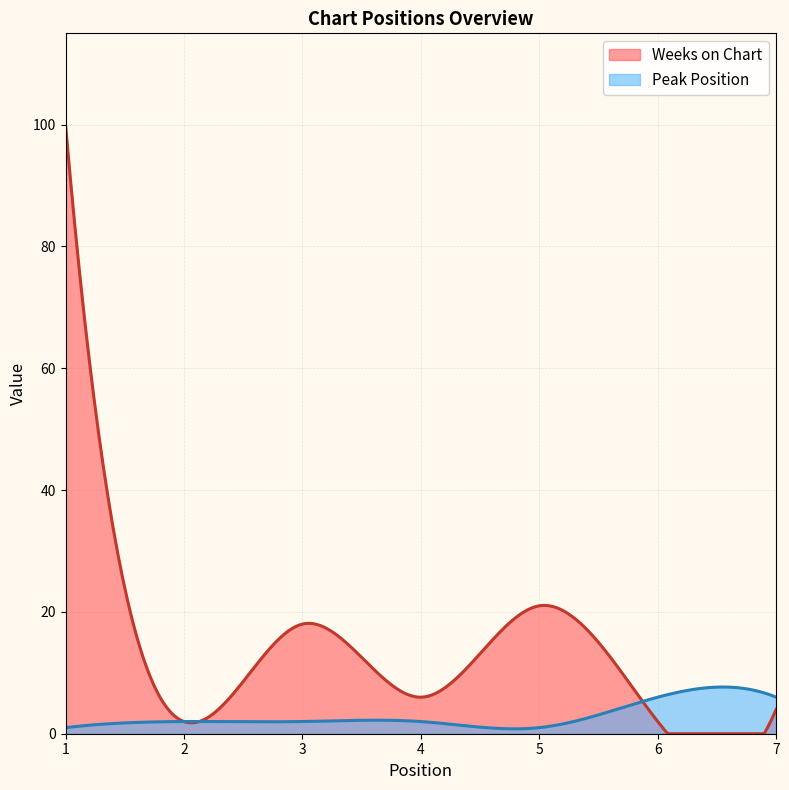

What is the greatest value displayed?

100.0